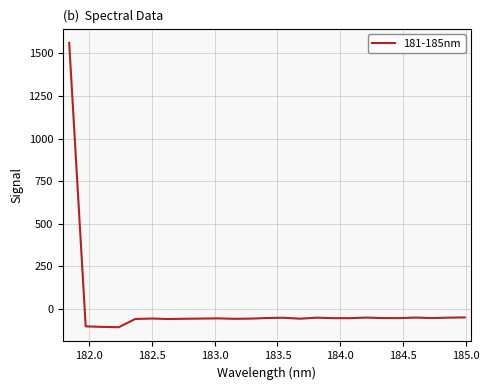

What is the difference between the maximum and minimum values?

1668.8